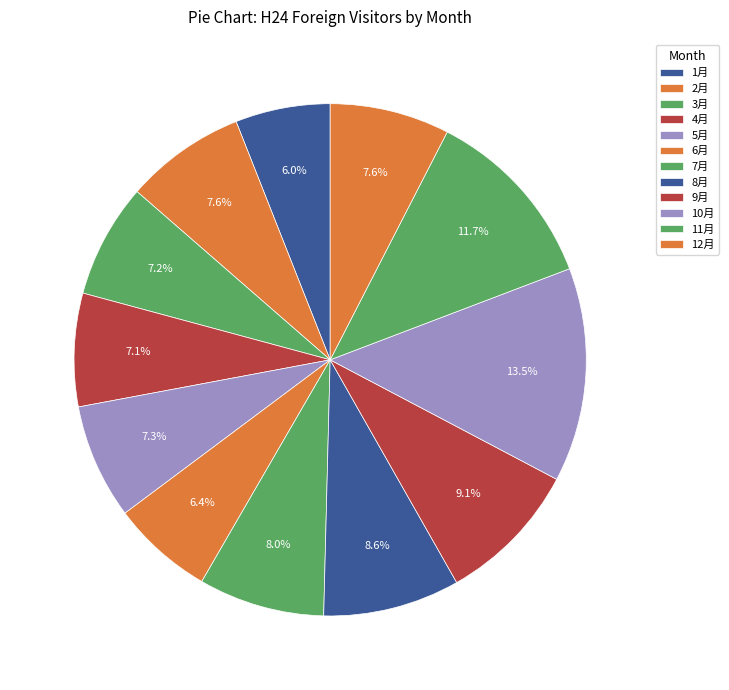

How many segments does this pie chart have?

12